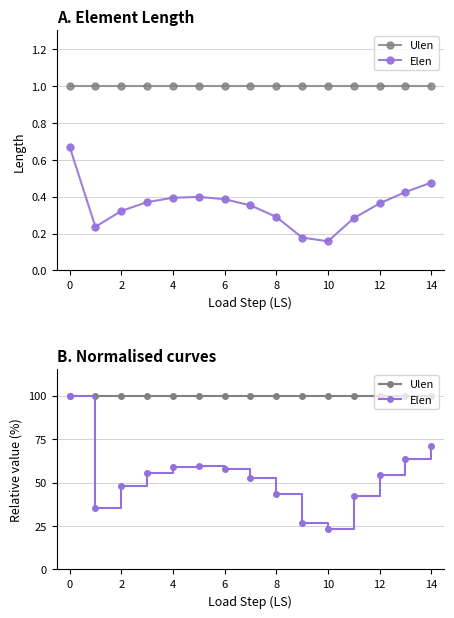

What is the lowest value of the Ulen series?

100.0